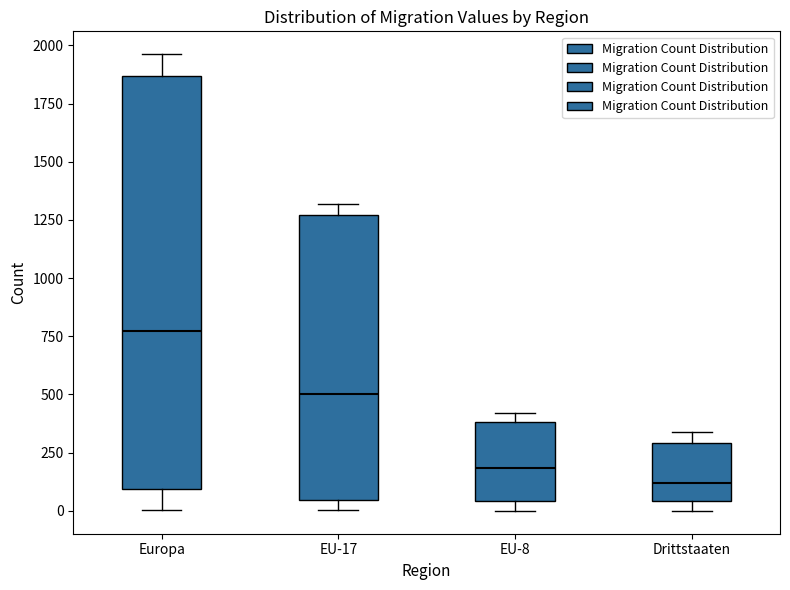

Which box's median line is the highest?

Europa